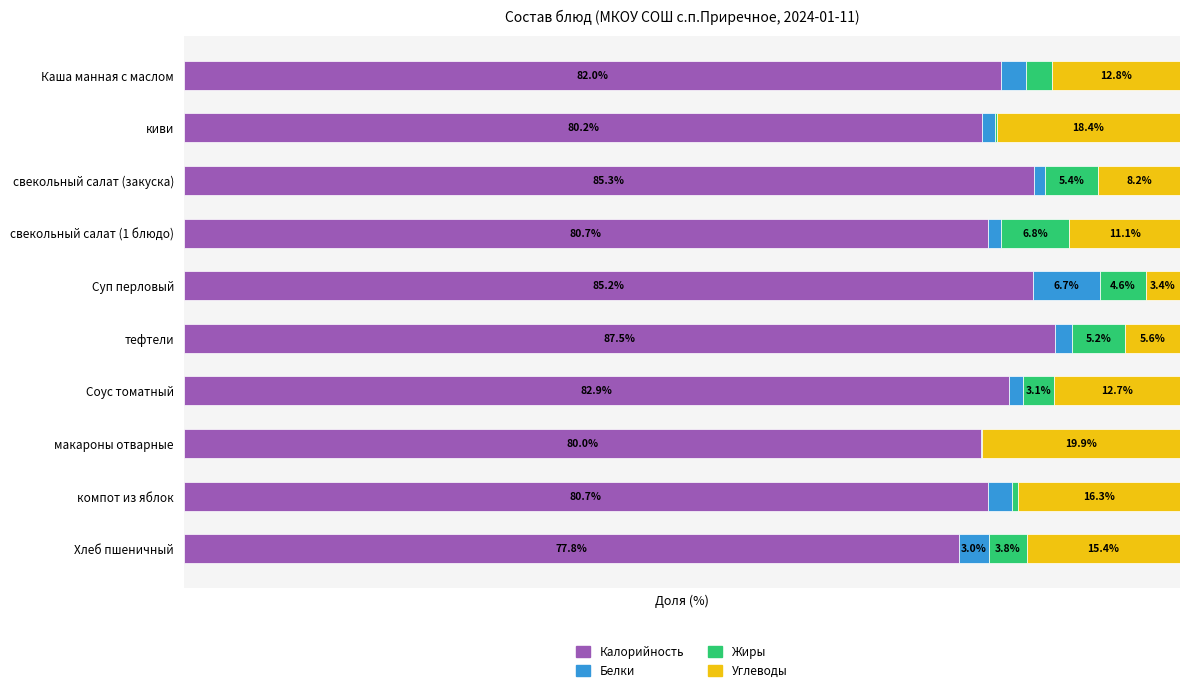

At which label does Калорийность reach its peak?

тефтели